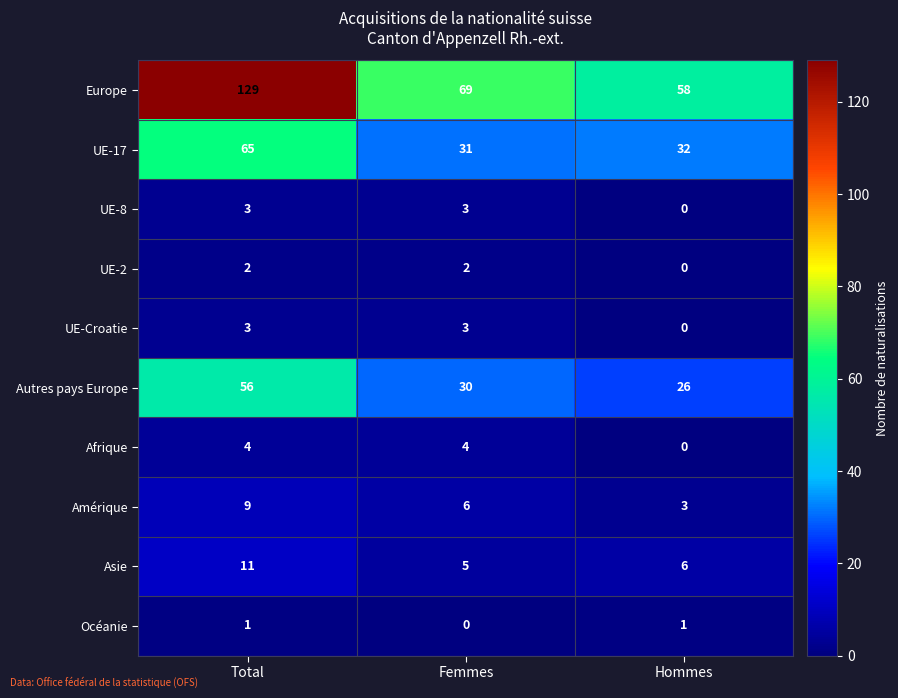

Reading right to left, transcribe all the data shown in this chart.

Europe: Hommes=58	Femmes=69	Total=129
UE-17: Hommes=32	Femmes=31	Total=65
UE-8: Hommes=0	Femmes=3	Total=3
UE-2: Hommes=0	Femmes=2	Total=2
UE-Croatie: Hommes=0	Femmes=3	Total=3
Autres pays Europe: Hommes=26	Femmes=30	Total=56
Afrique: Hommes=0	Femmes=4	Total=4
Amérique: Hommes=3	Femmes=6	Total=9
Asie: Hommes=6	Femmes=5	Total=11
Océanie: Hommes=1	Femmes=0	Total=1